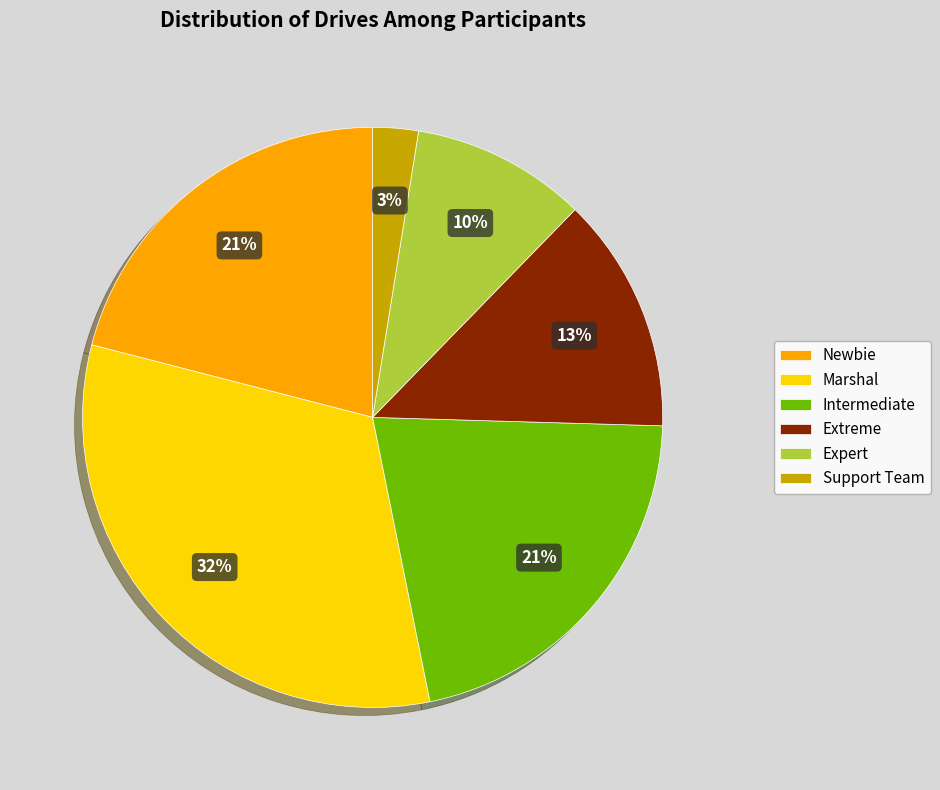

Approximately how many times larger is the value at Intermediate compared to Newbie?

1.0